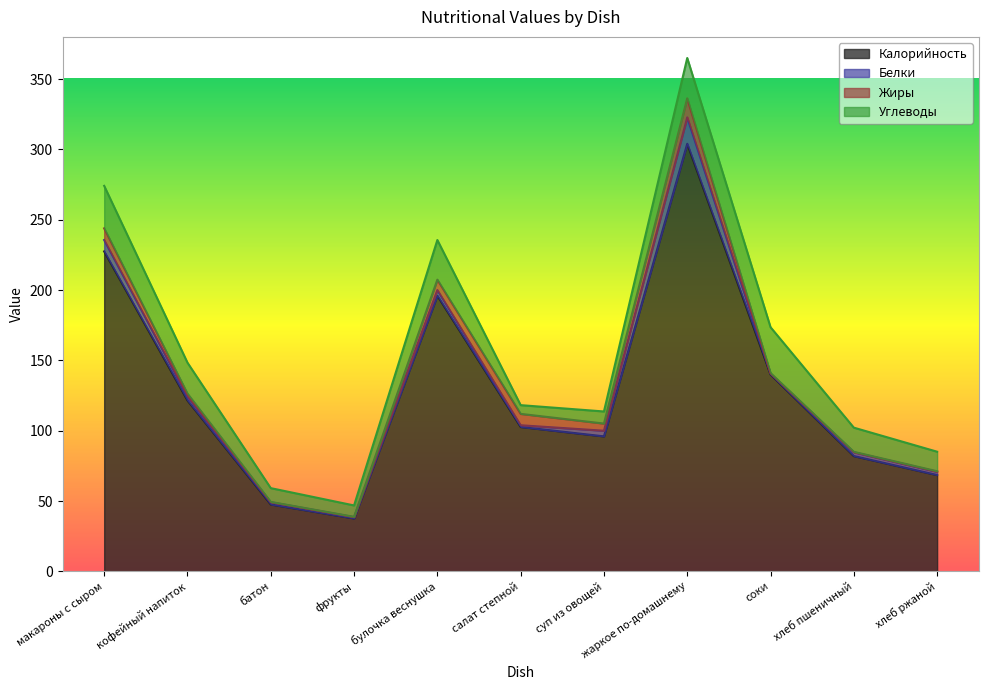

How many values in the Углеводы series are below 17?

5